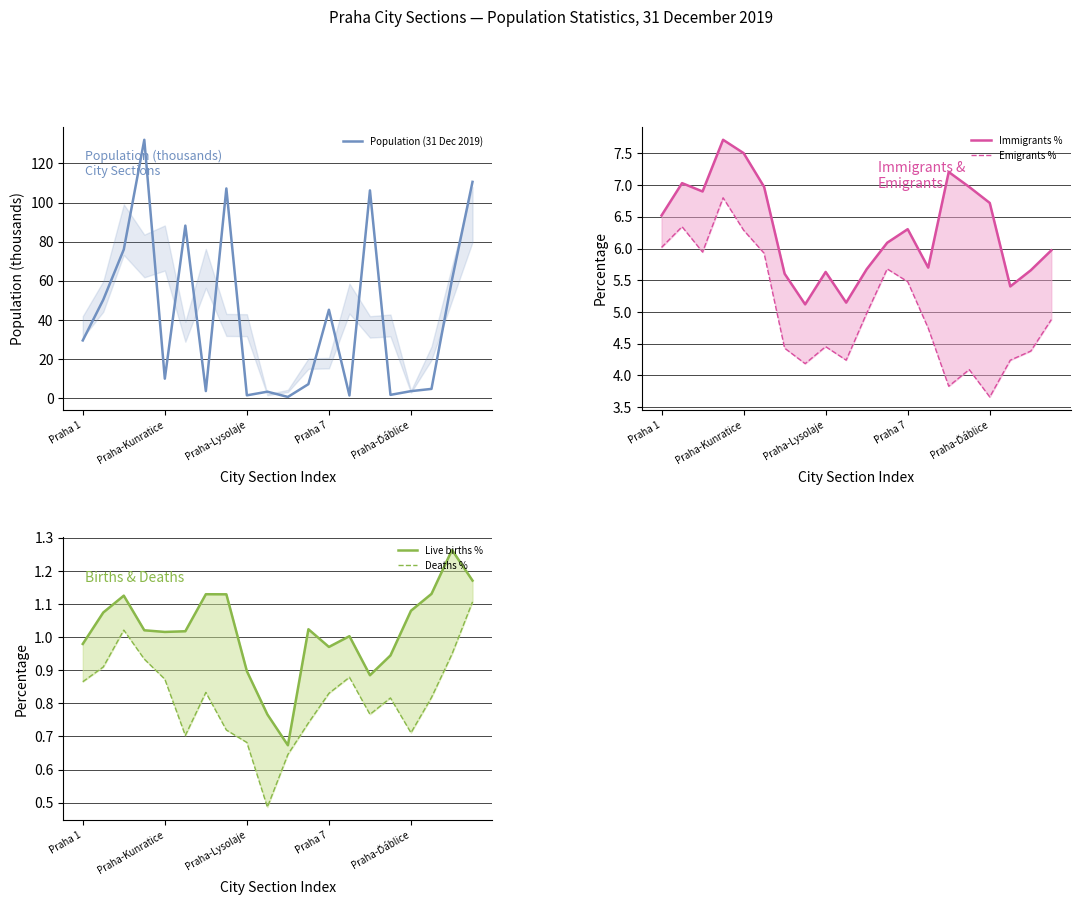

Rank the series at 19 from highest to lowest value.

Population (31 Dec 2019), Immigrants %, Emigrants %, Live births %, Deaths %